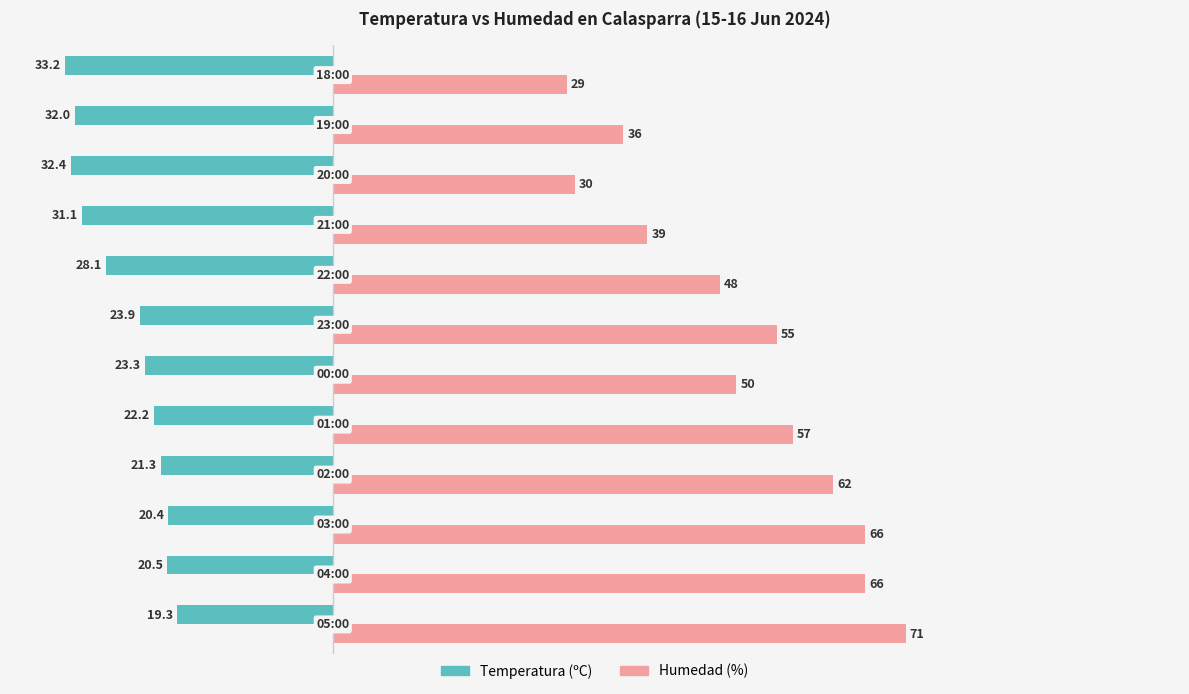

List the series in order of their peak value, highest first.

Humedad (%), Temperatura (ºC)